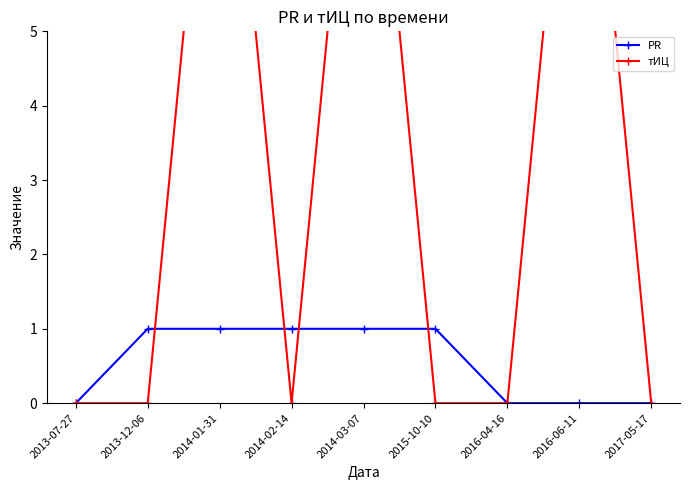

At which category is the sum across all series the highest?

2014-01-31